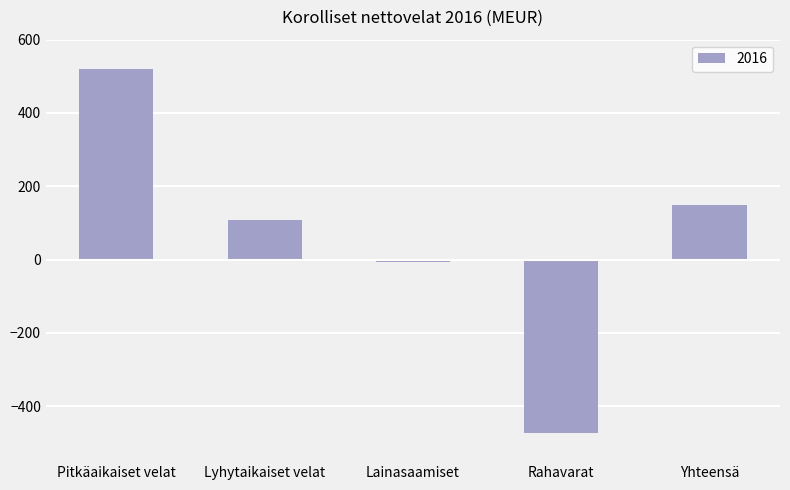

The value at Pitkäaikaiset velat is 260. True or false?

False